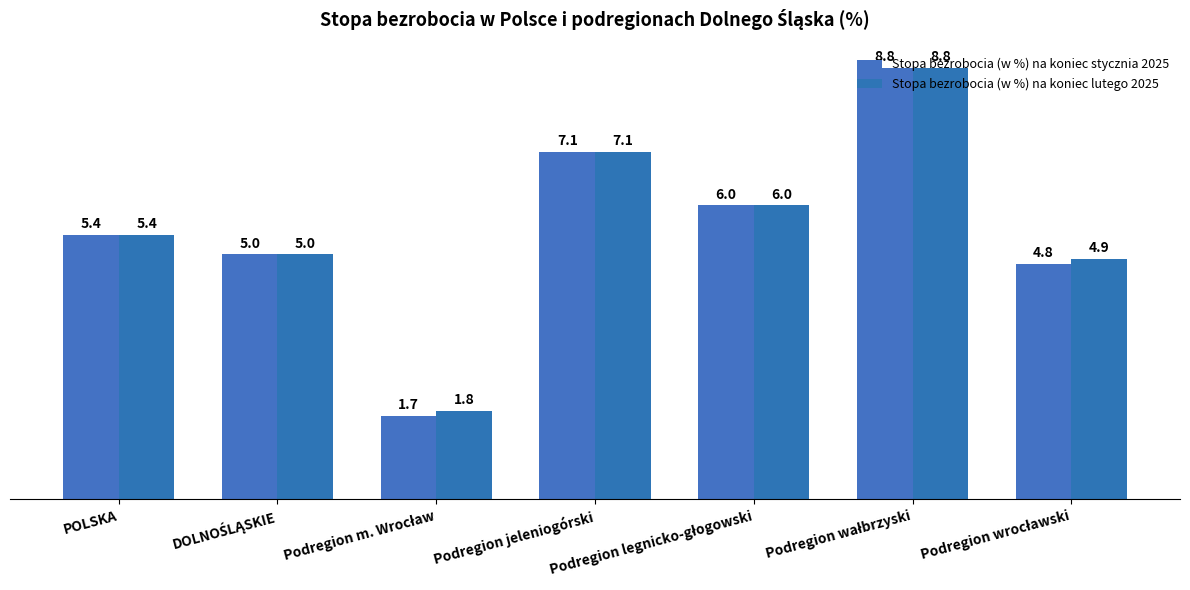

How many bars are there in each group?

2